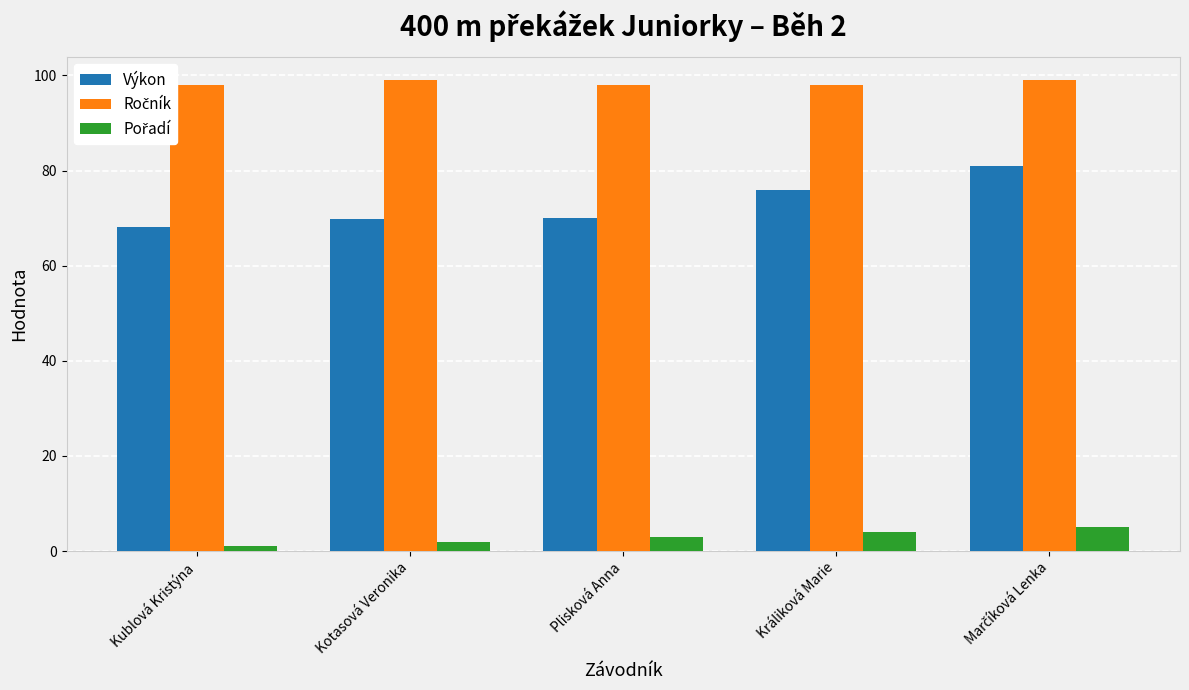

At how many categories does at least one series exceed 51?

5